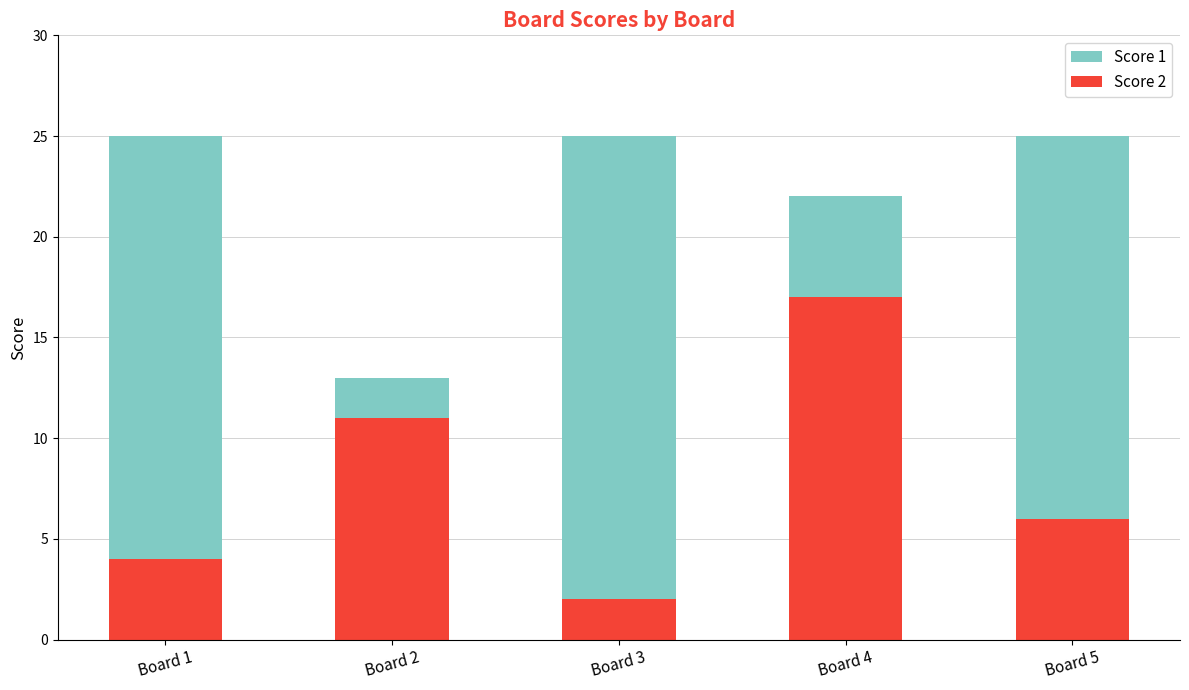

What is the maximum value for Score 2?

17